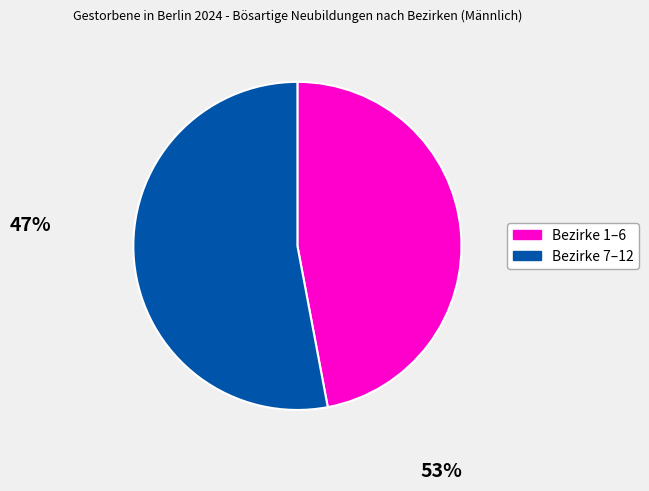

Does any single category account for the majority?

Yes